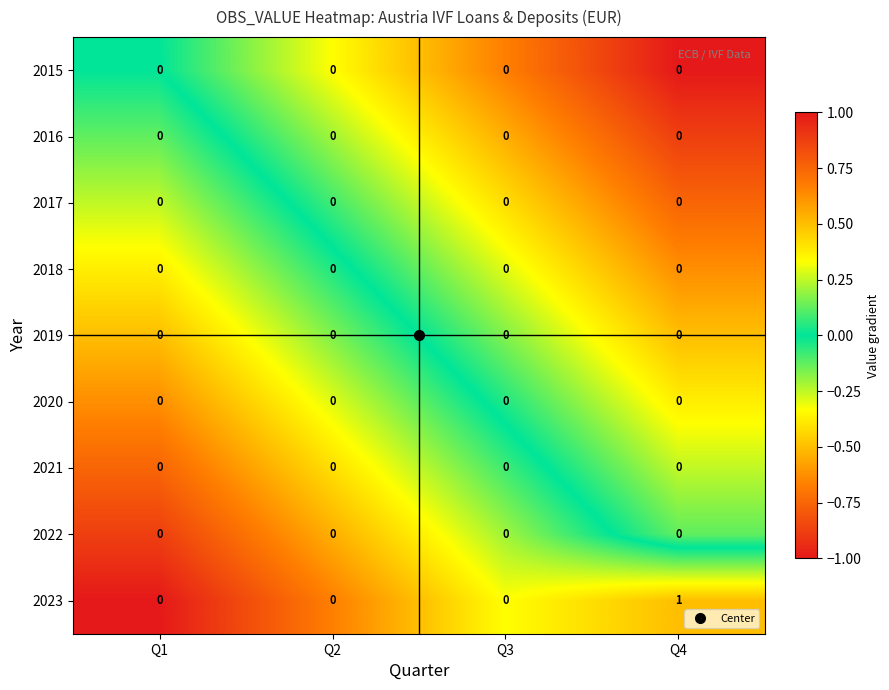

Is it true that 2017 equals 0 at Q3?

True